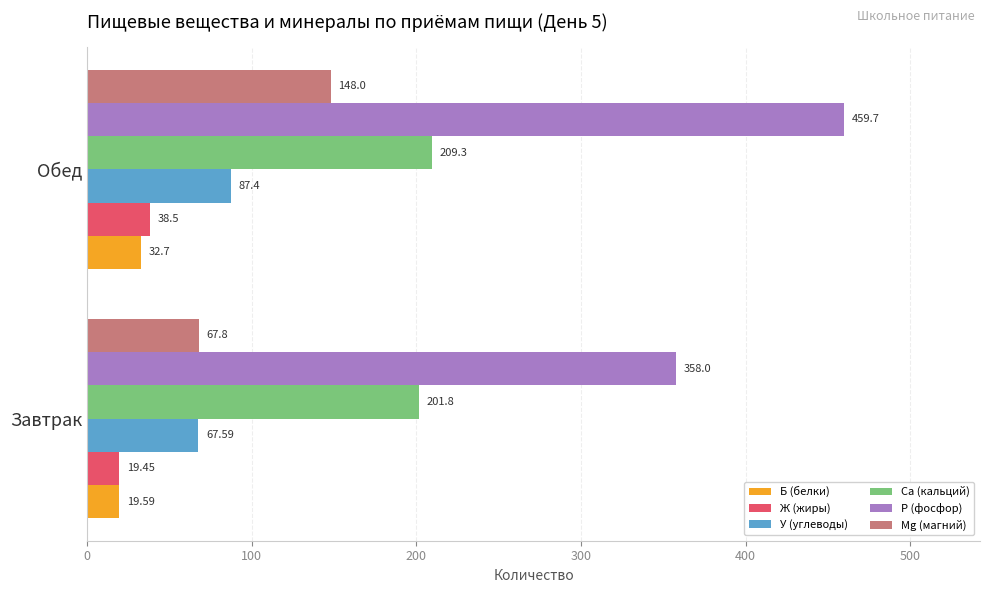

Which category has the highest value across all series?

Обед